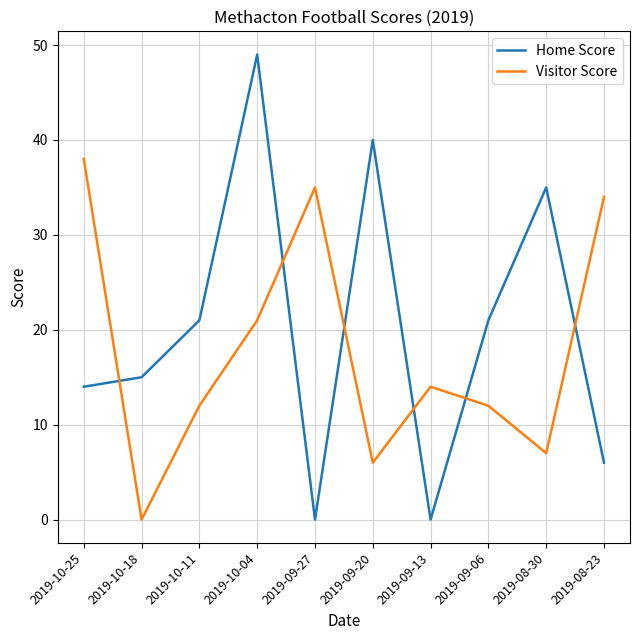

At 2019-10-11, list the series in order from smallest to largest.

Visitor Score, Home Score